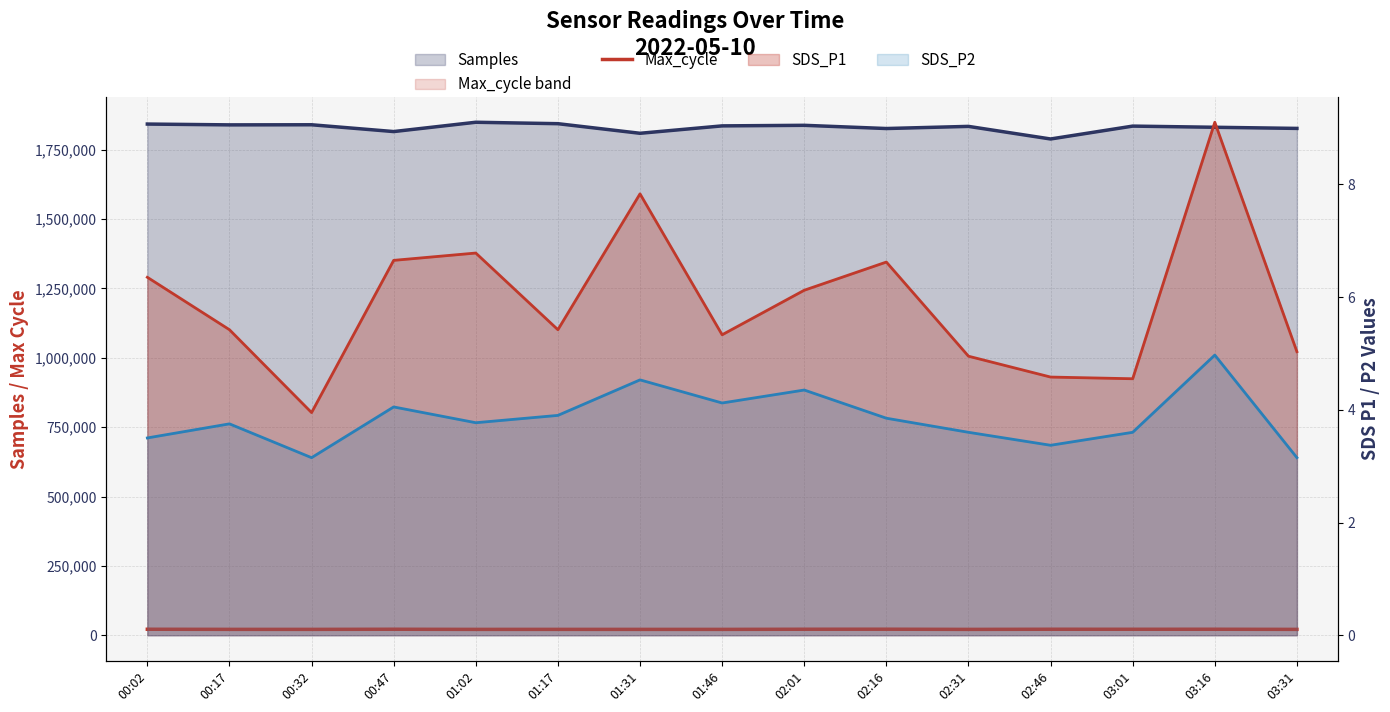

True or false: the data shows 21659 at 02:01.

True